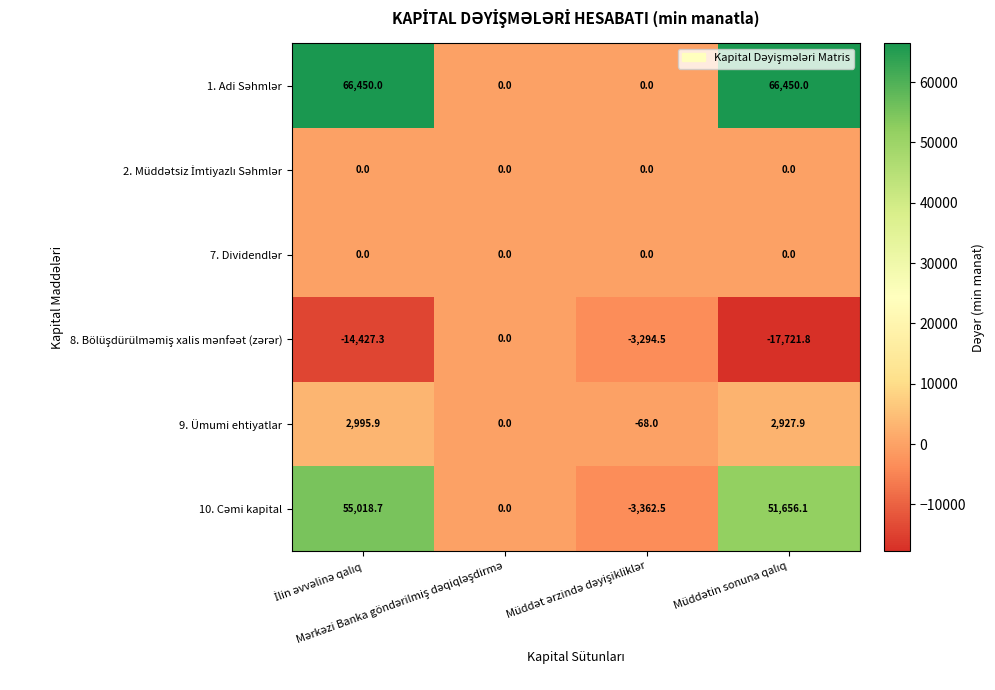

What is the maximum value shown in the chart?

66450.0